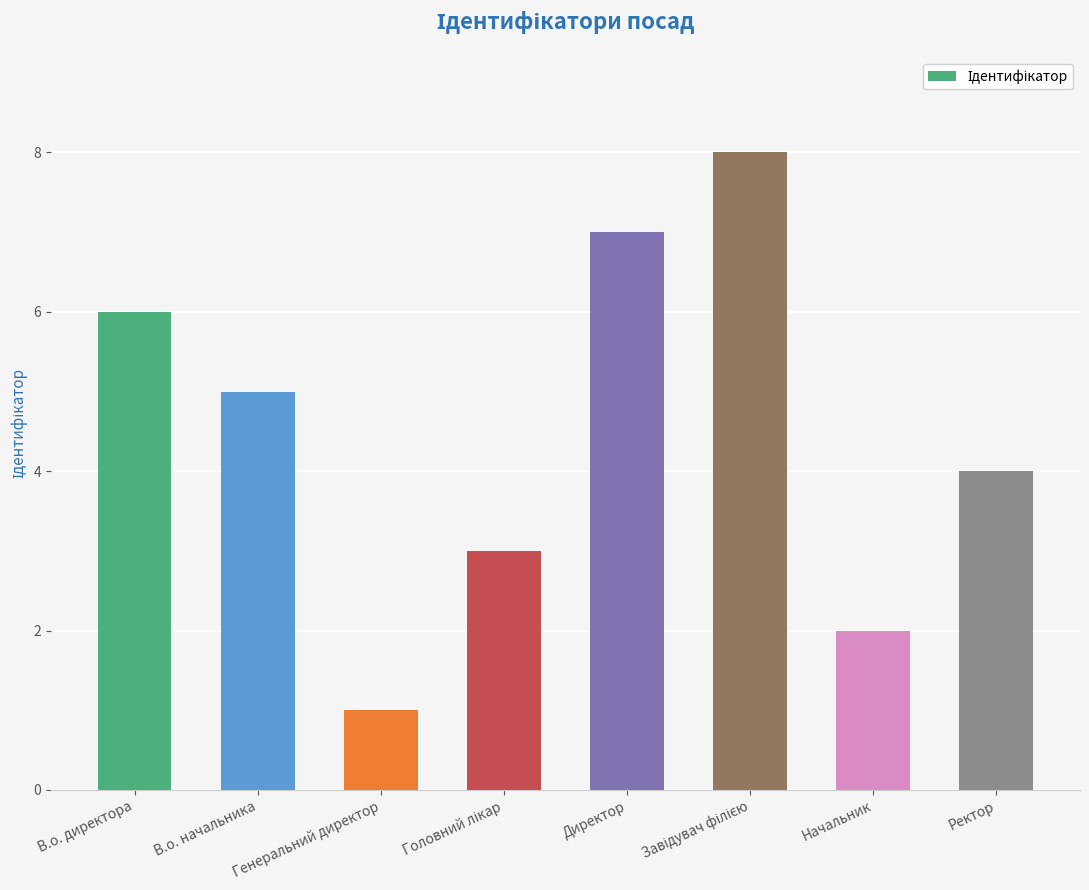

Reading right to left, list all the values displayed in this chart.

4	2	8	7	3	1	5	6